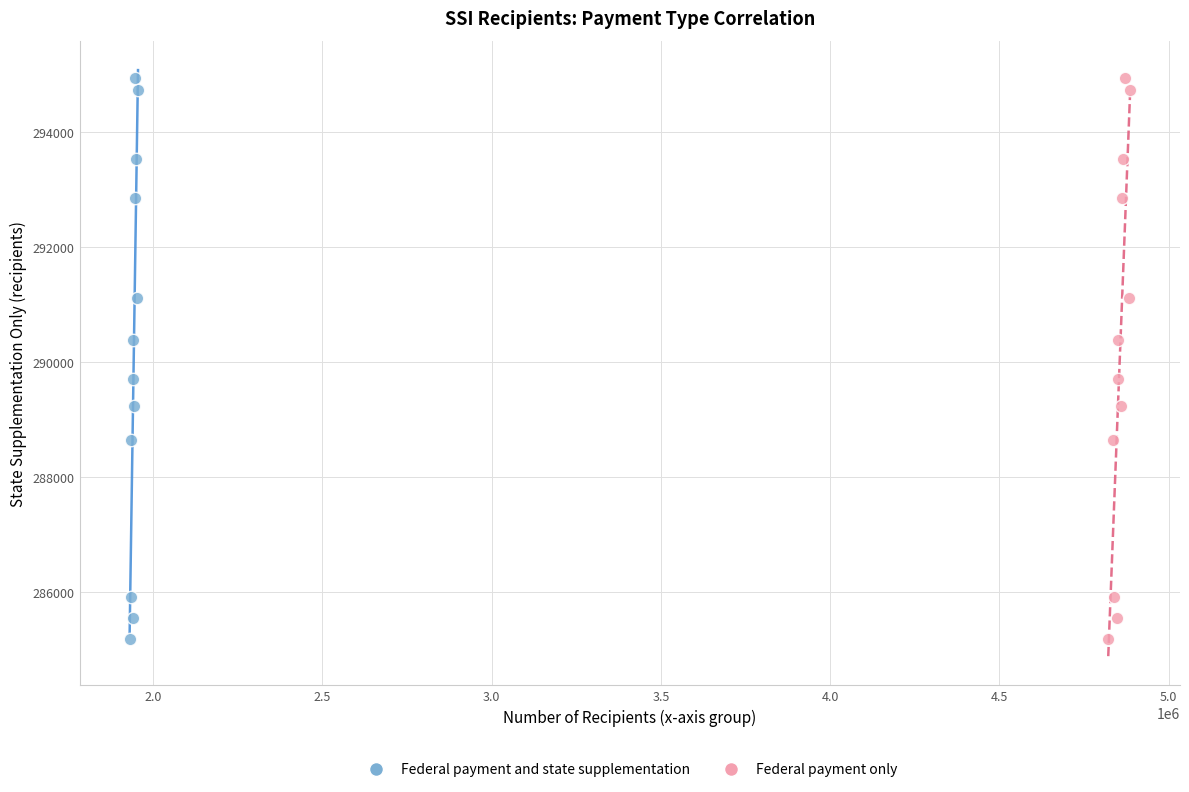

What are all the series names shown in the legend?

Federal payment and state supplementation, Federal payment only